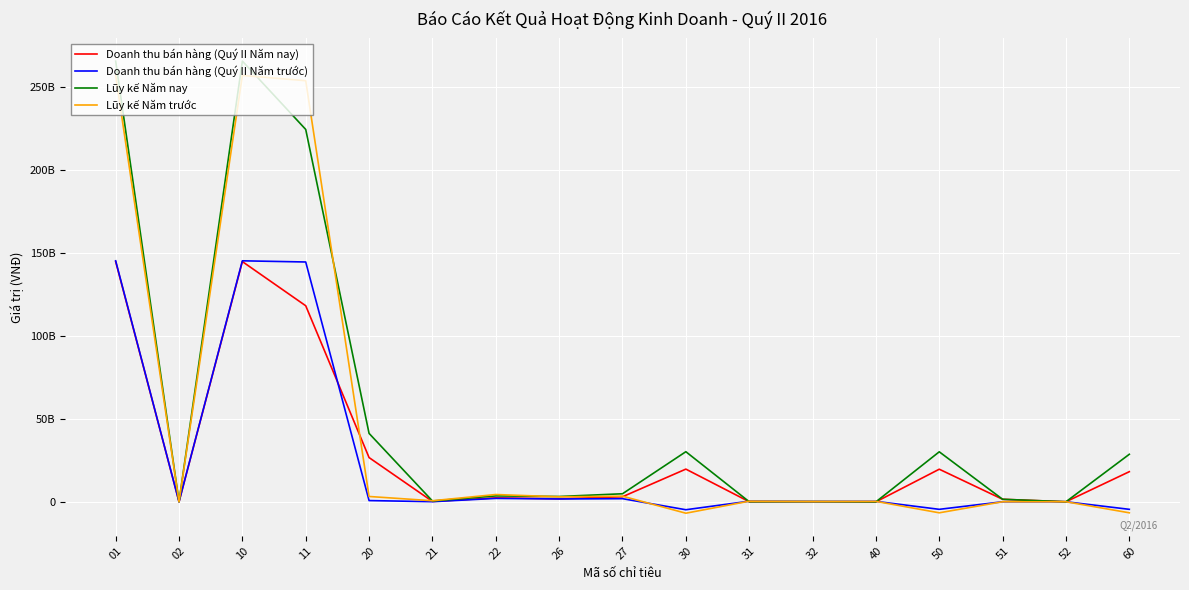

The value of Doanh thu bán hàng (Quý II Năm trước) at 10 is 237031838053. True or false?

False